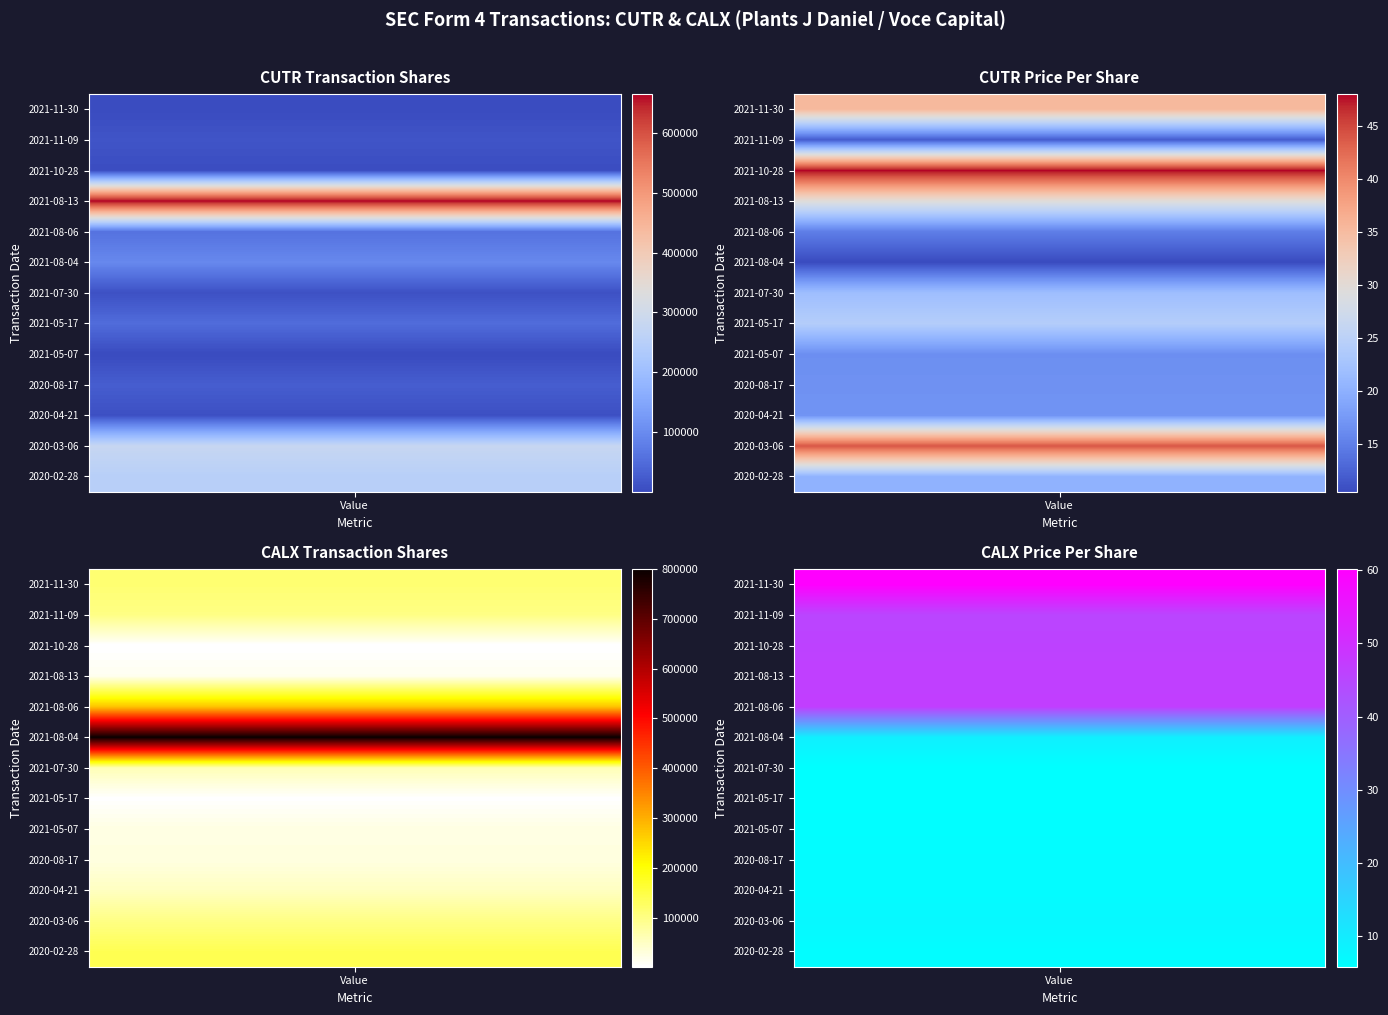

Is the value of CALX_transactionPricePerShare at 8 greater than the value of CUTR_transactionPricePerShare at 9?

No